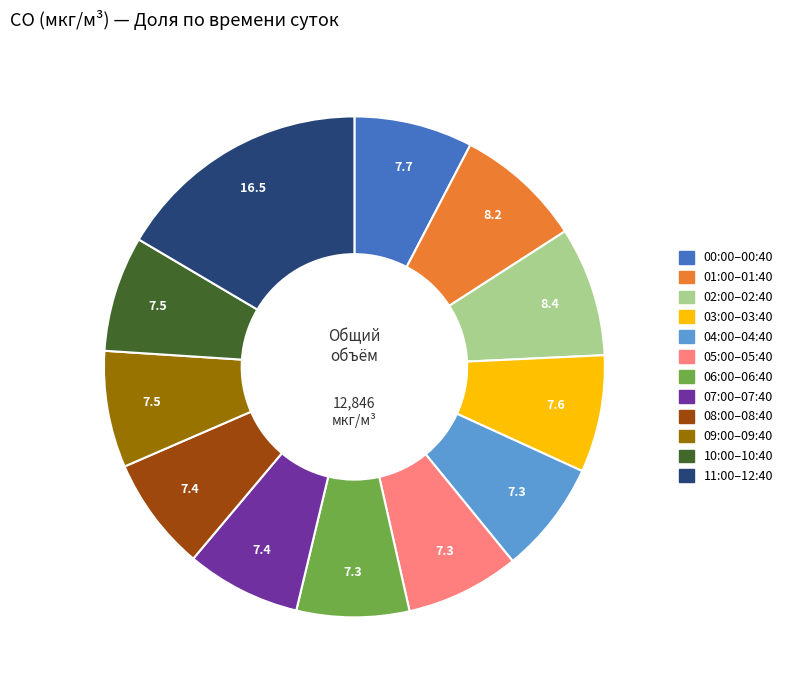

Is there a majority slice in this chart?

No